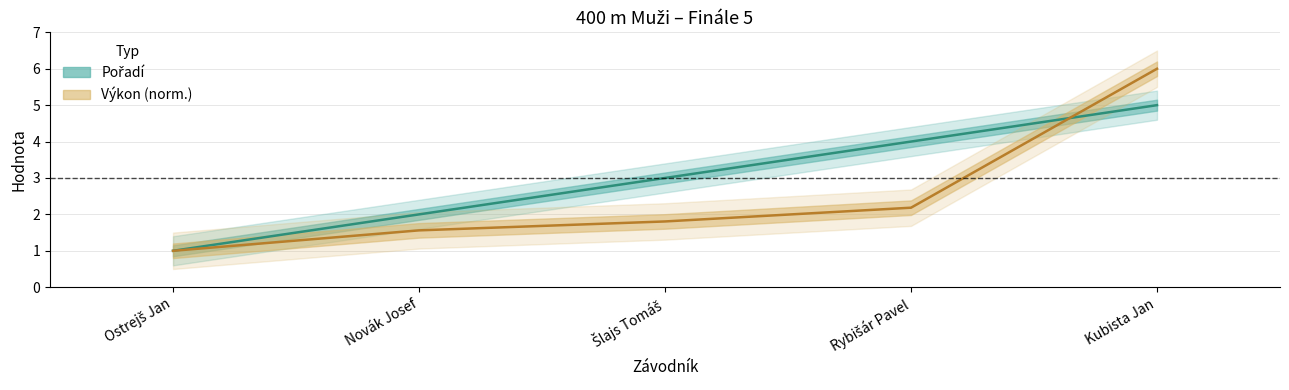

True or false: Výkon and Pořadí intersect in this chart.

True